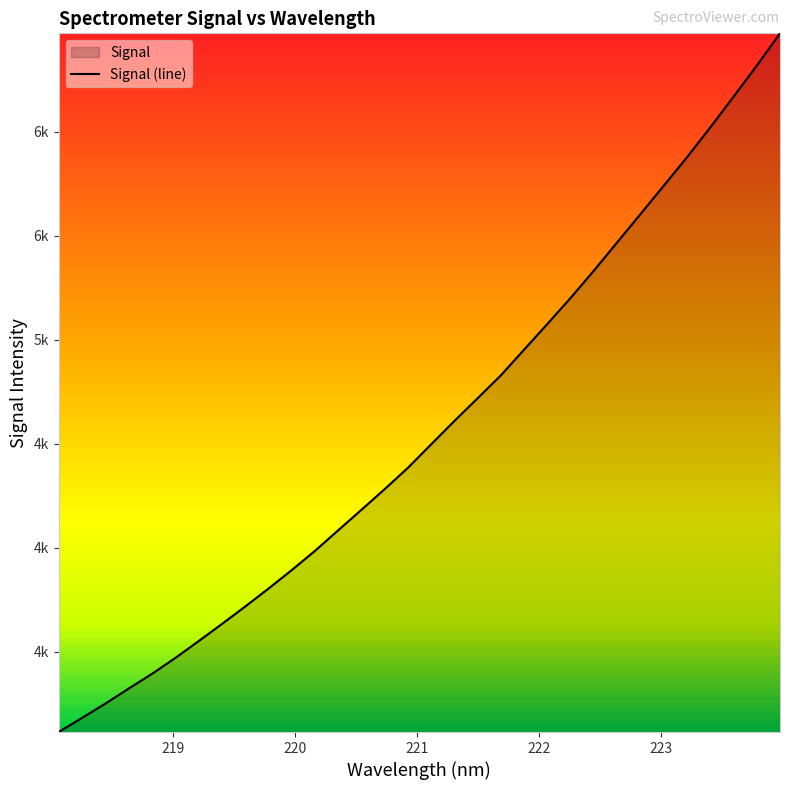

Does the chart display data point markers on the line(s)?

No